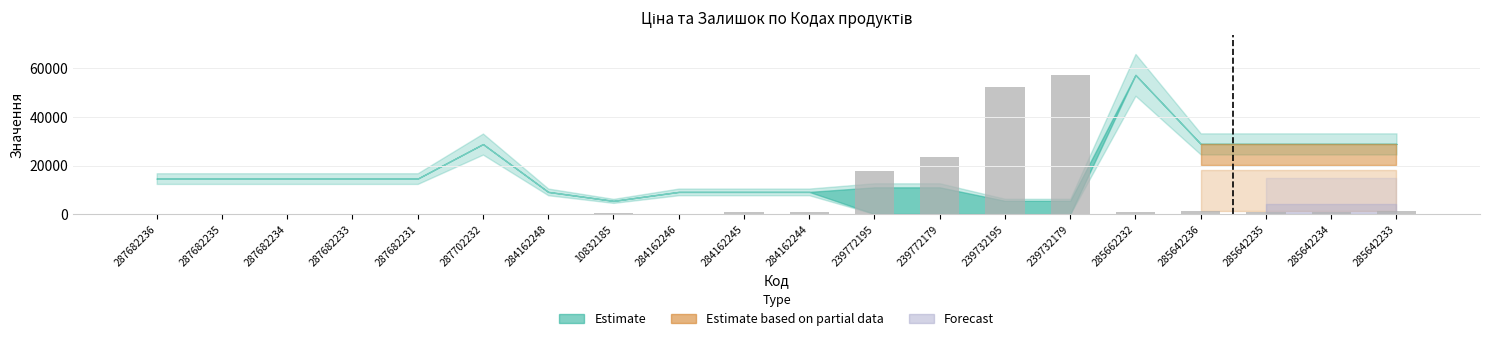

The value at 284162246 is 0.0. True or false?

True